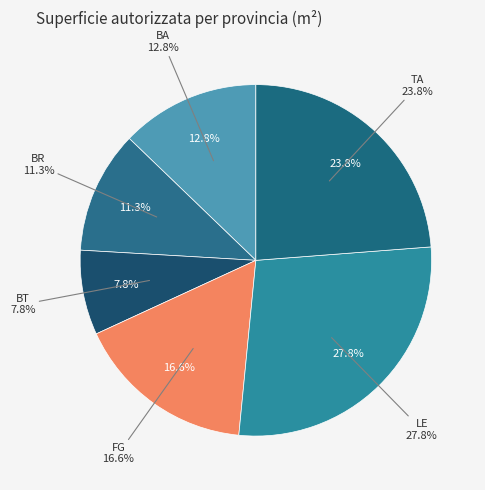

What is the largest slice in the pie chart?

LE